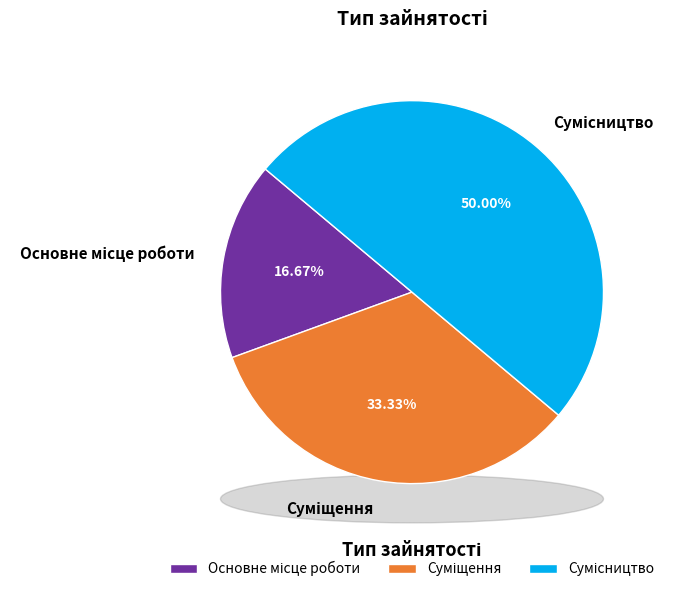

To the nearest percent, what percentage of the pie is Сумісництво?

50%